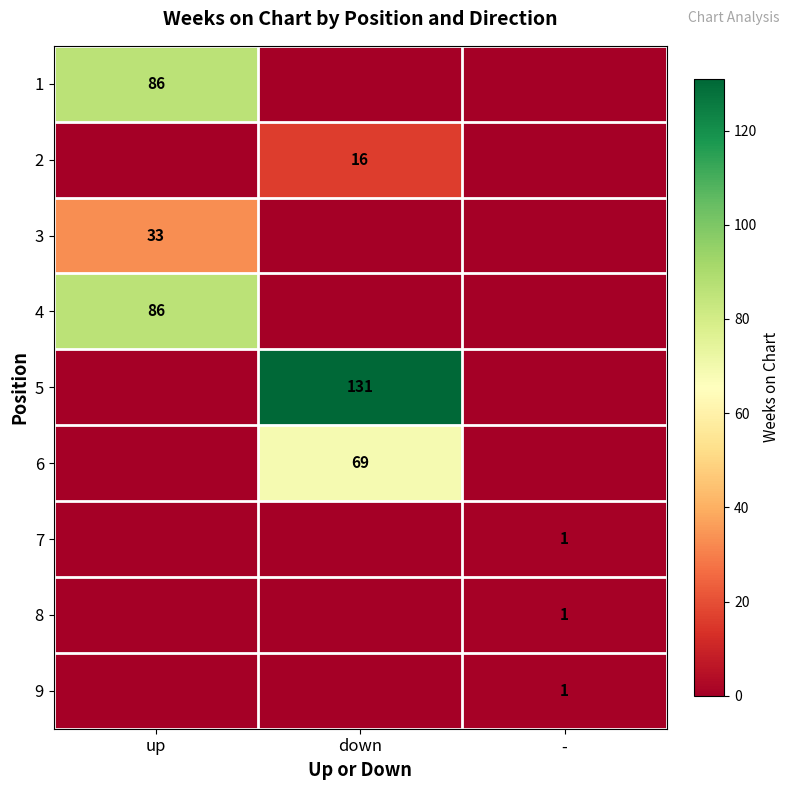

The 6 series shows 69 at down. True or false?

True